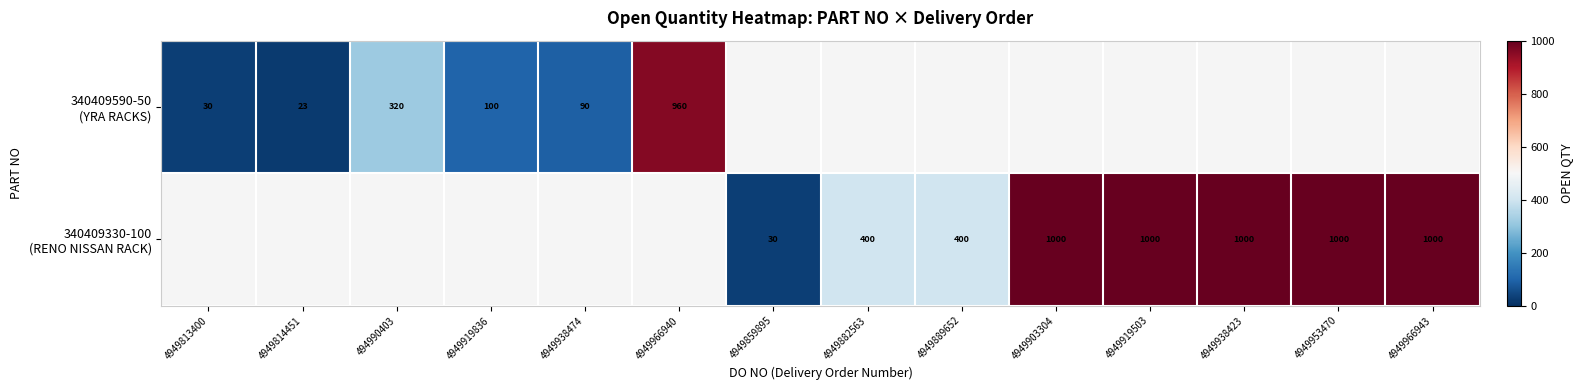

Is it true that 340409330-100 (RENO NISSAN RACK) equals 659.3 at 4949903304?

False